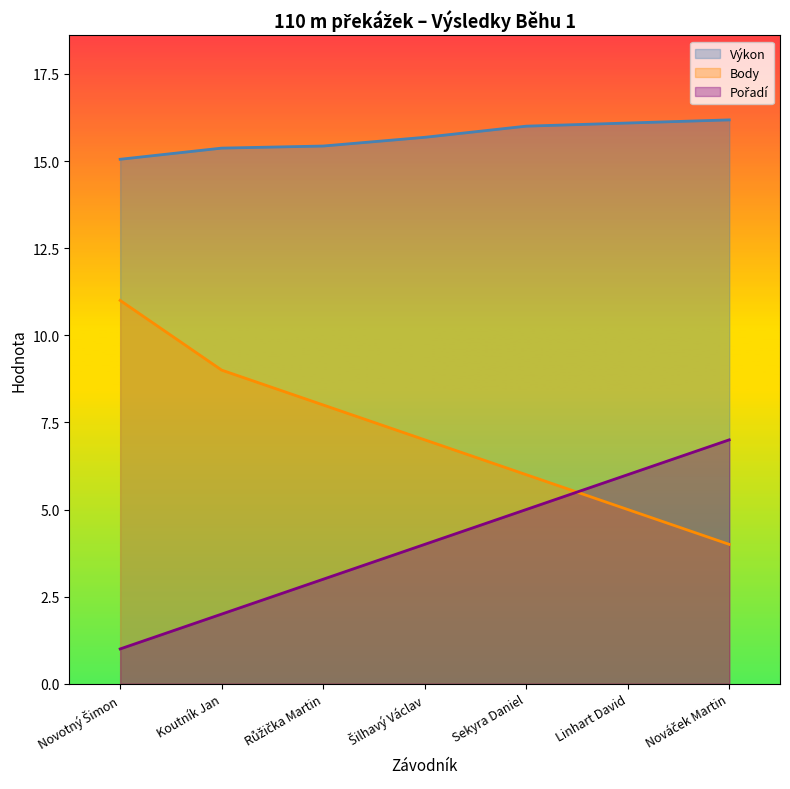

What is the value of the Body point at the 6th from the left?

5.0